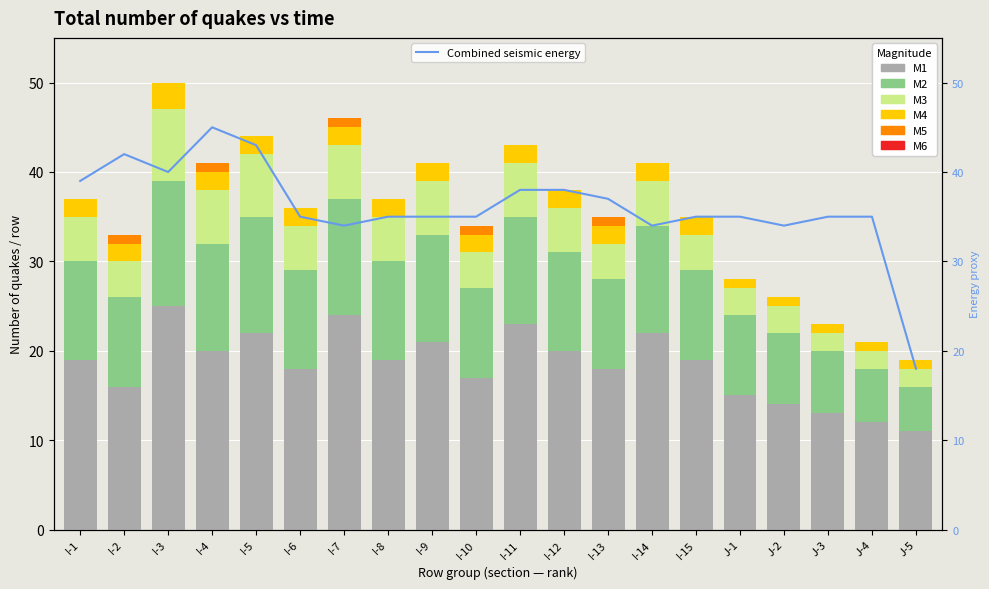

Count the number of categories in the chart.

20